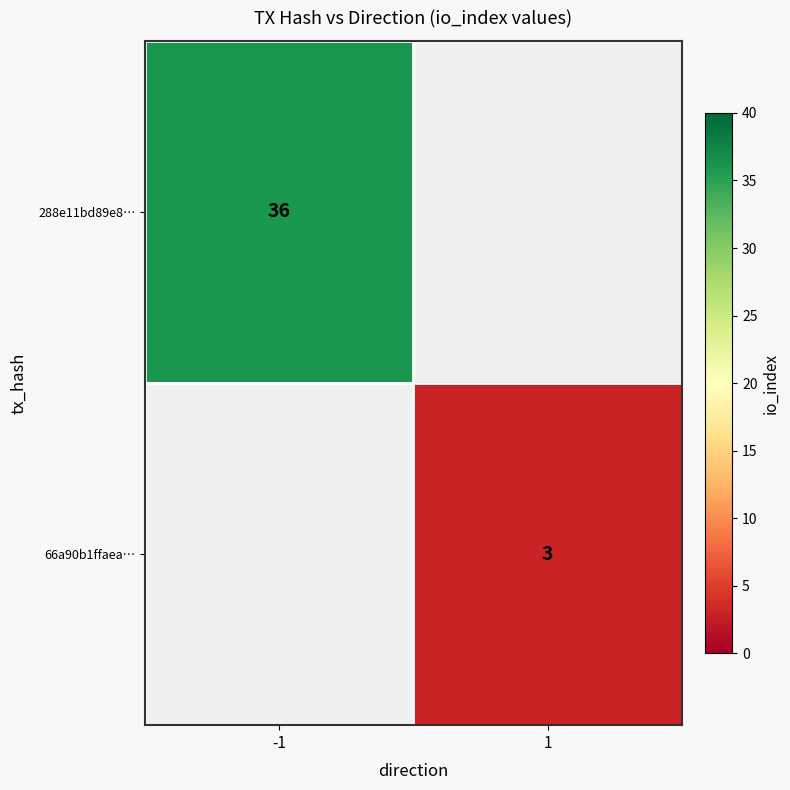

Which category has the highest value across all series?

-1